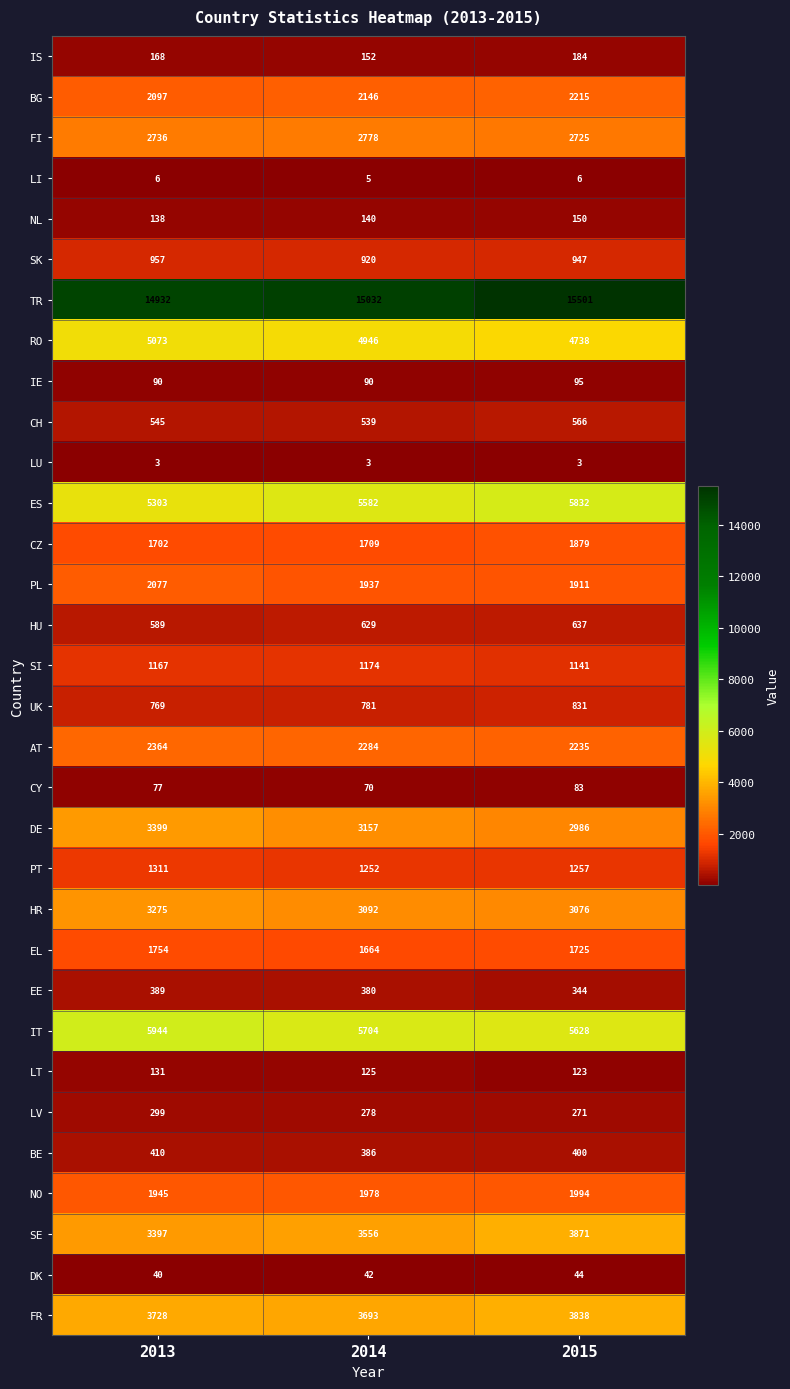

The value of BG at 2014 is 2146. True or false?

True